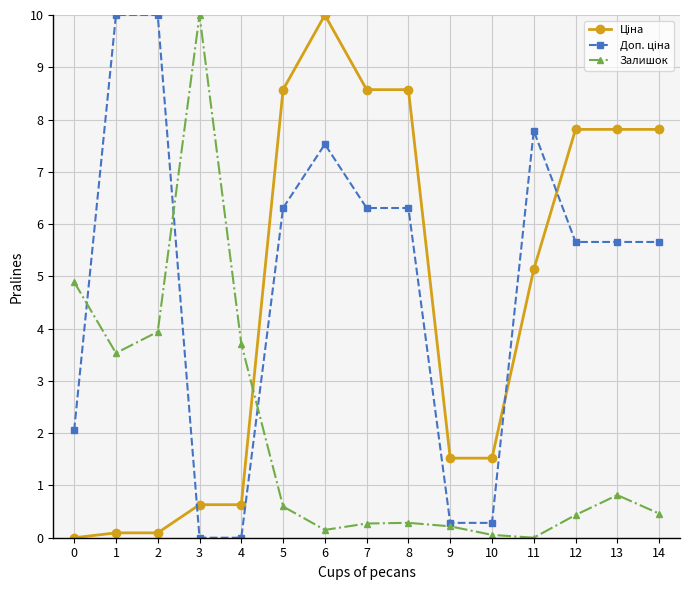

What is the greatest value displayed?

10.0